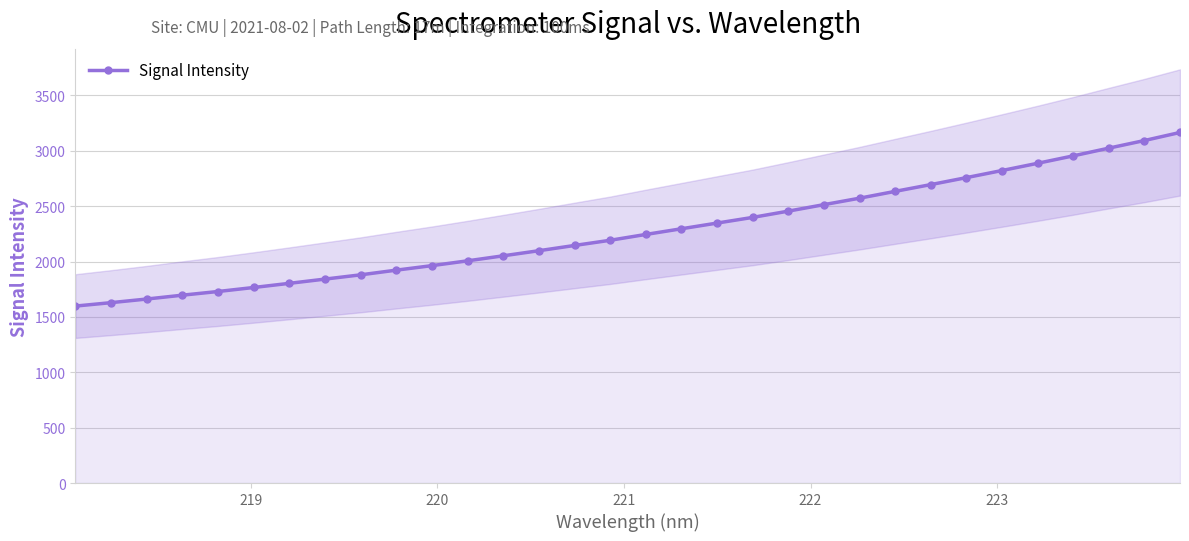

What is the value of the Signal Intensity point at the 12th from the left?

2006.2